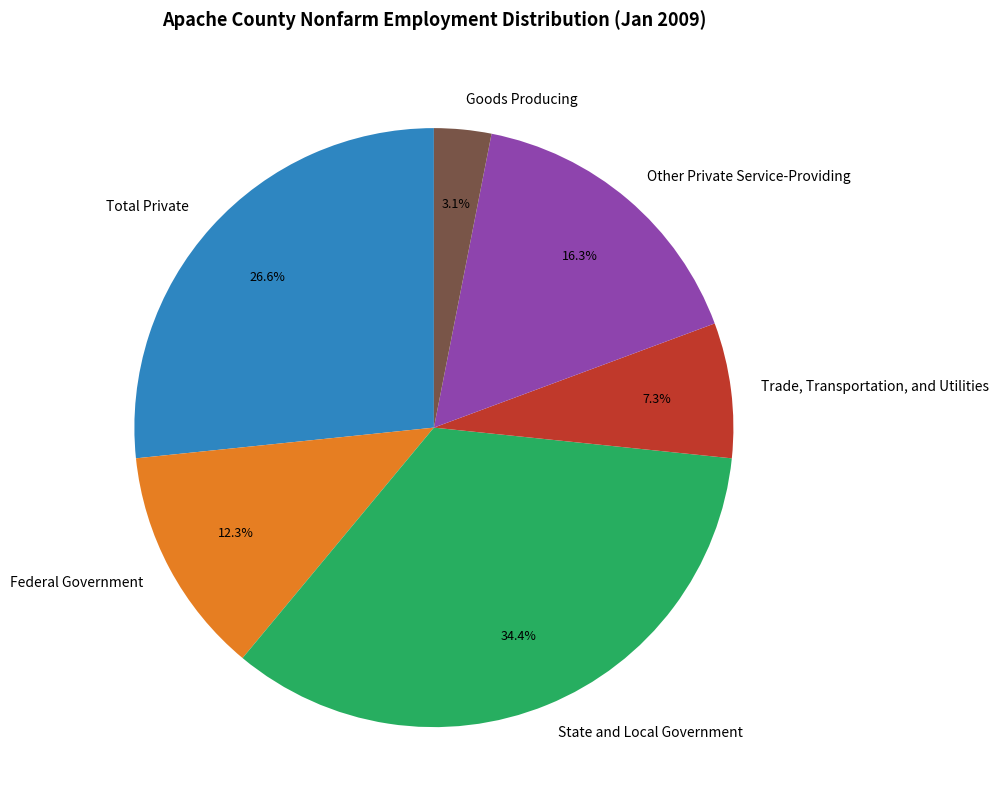

To the nearest percent, what percentage of the pie is Goods Producing?

3%